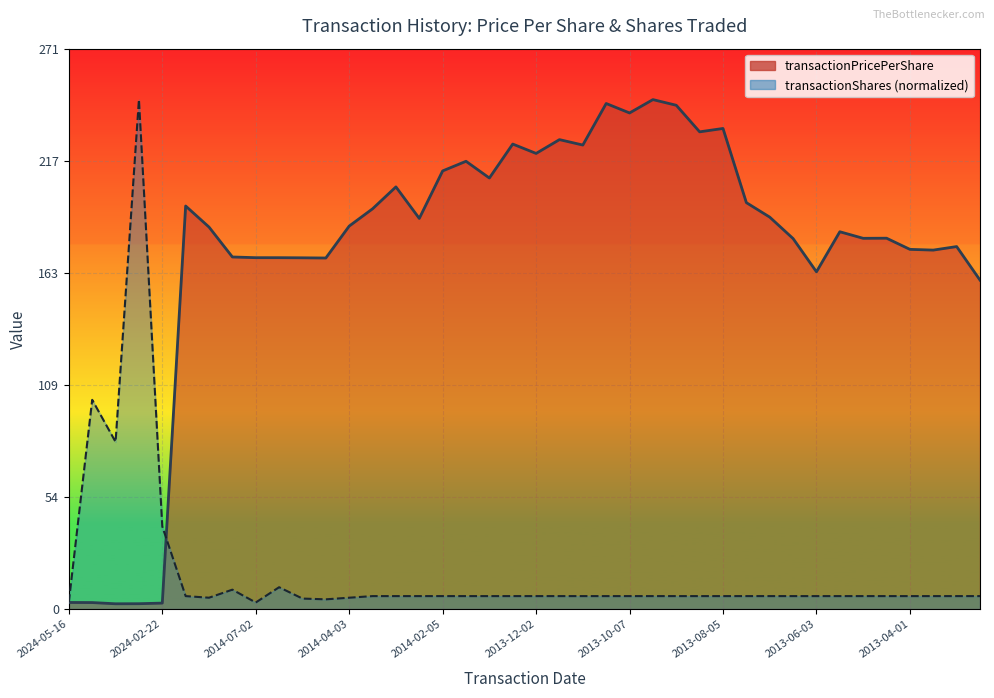

In transactionShares, how many points are lower than both neighbors (excluding endpoints)?

5